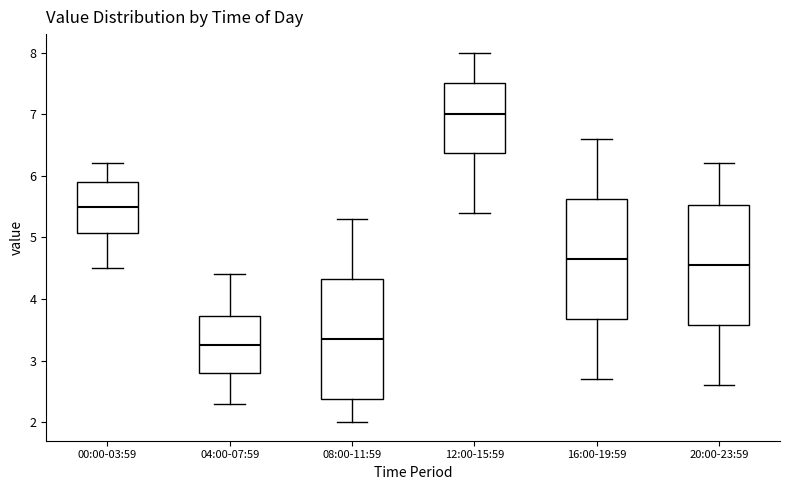

Which box has the highest median line?

12:00-15:59